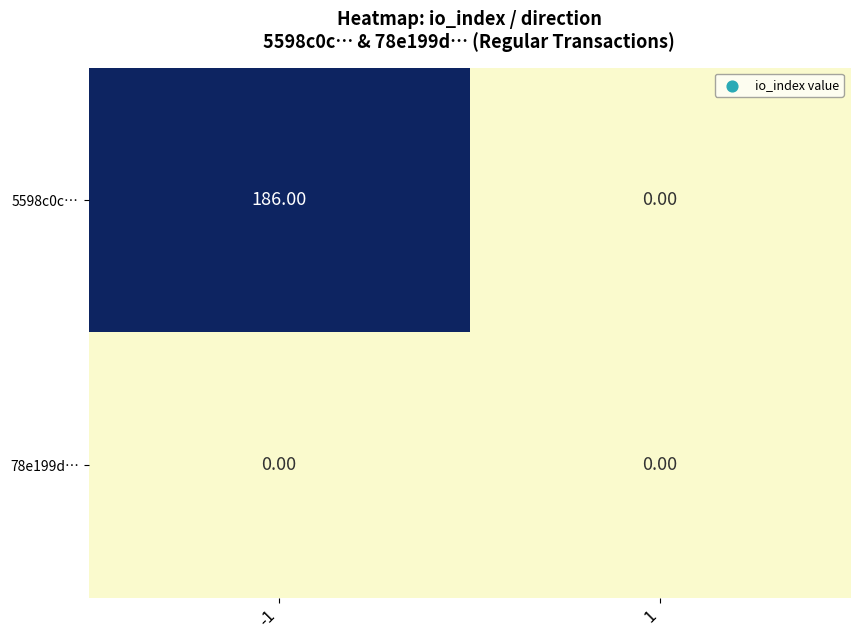

What is the spread (max minus min) of values at -1?

186